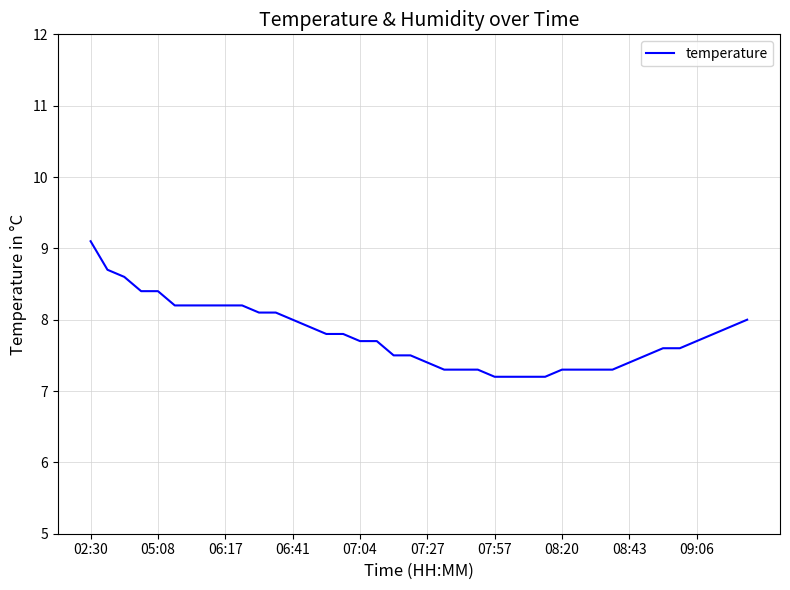

What is the average value?

7.8